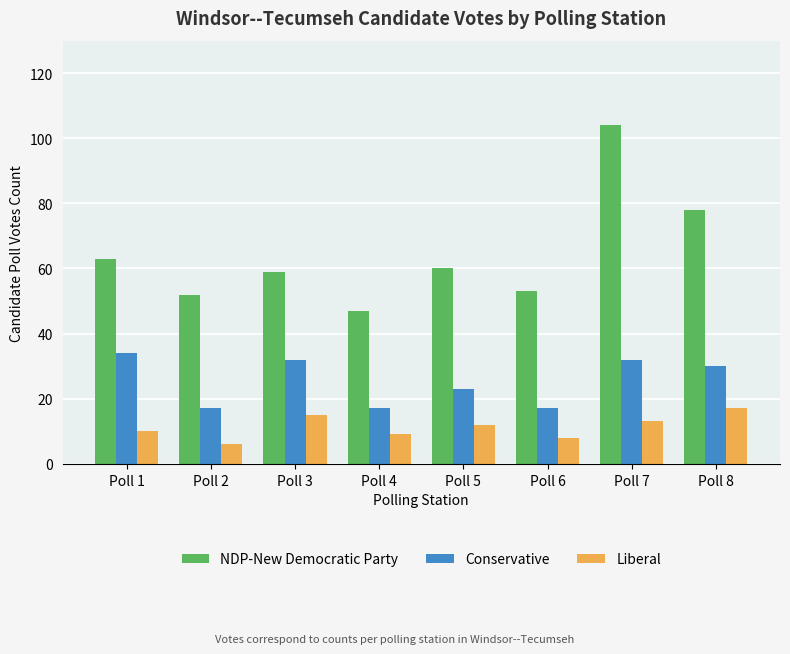

The value of Conservative at Poll 8 is 30. True or false?

True